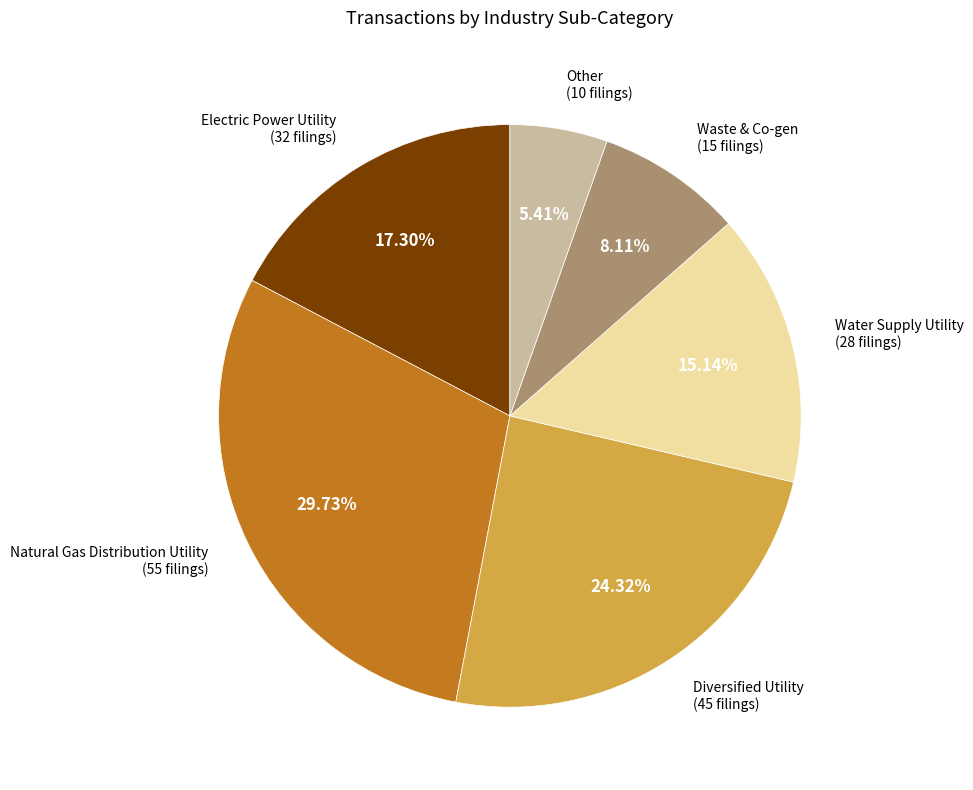

Does any single category account for the majority?

No